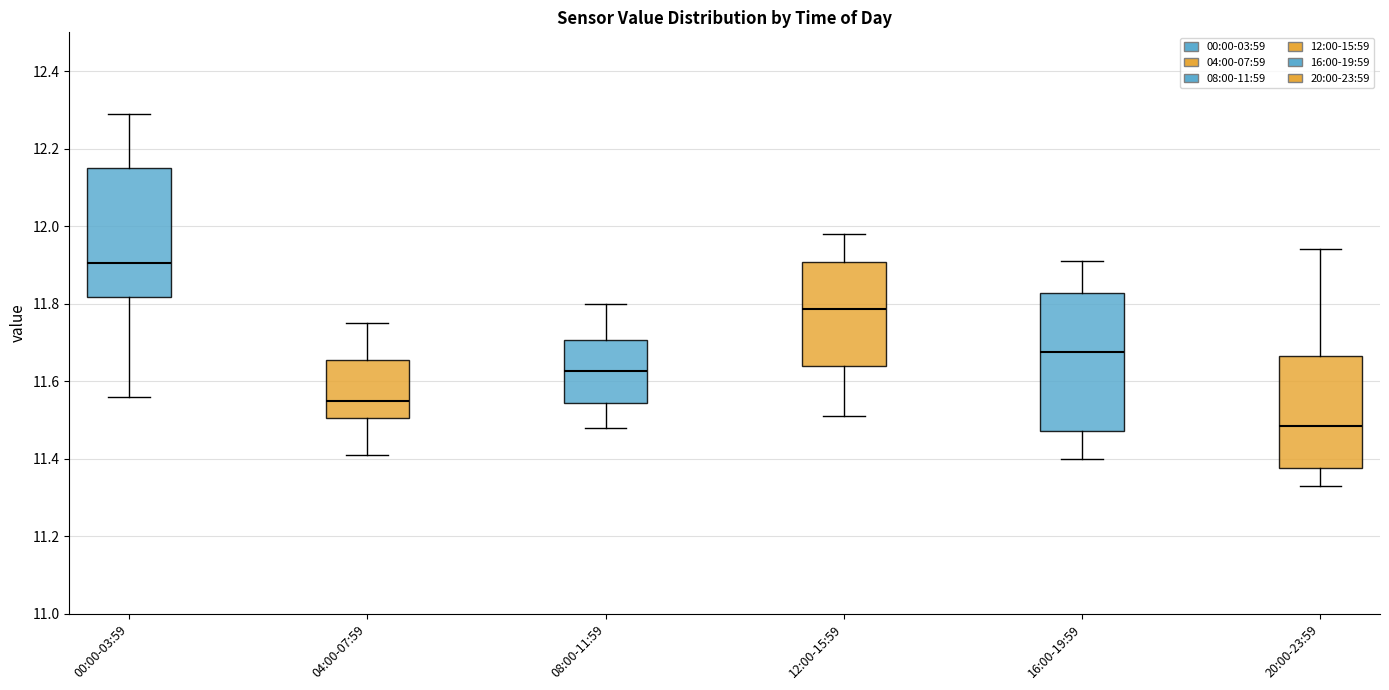

Reading left to right, transcribe this box plot: for each box, give where its median line is, the range the box spans, and where its two whiskers end, as read against the y-axis. The values are not printed on the chart, so give them approximately, as read against the axis.

00:00-03:59: median 11.90, box 11.82 to 12.16, whiskers 11.56 to 12.30
04:00-07:59: median 11.56, box 11.50 to 11.66, whiskers 11.42 to 11.76
08:00-11:59: median 11.62, box 11.54 to 11.70, whiskers 11.48 to 11.80
12:00-15:59: median 11.78, box 11.64 to 11.90, whiskers 11.52 to 11.98
16:00-19:59: median 11.68, box 11.48 to 11.82, whiskers 11.40 to 11.92
20:00-23:59: median 11.48, box 11.38 to 11.66, whiskers 11.34 to 11.94